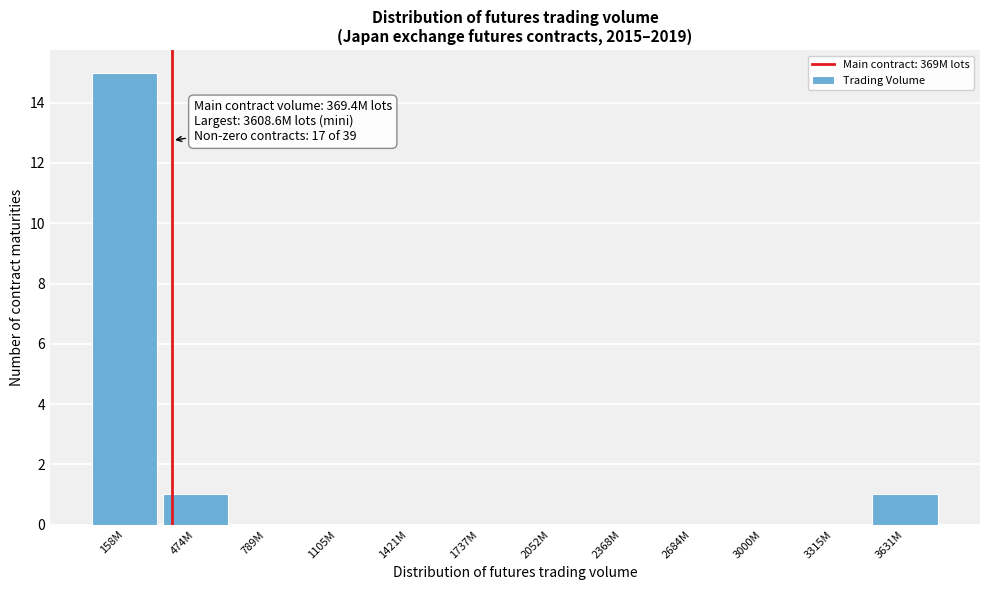

Reading left to right, extract all data points from this chart.

158M=15	474M=1	789M=0	1105M=0	1421M=0	1737M=0	2052M=0	2368M=0	2684M=0	3000M=0	3315M=0	3631M=1